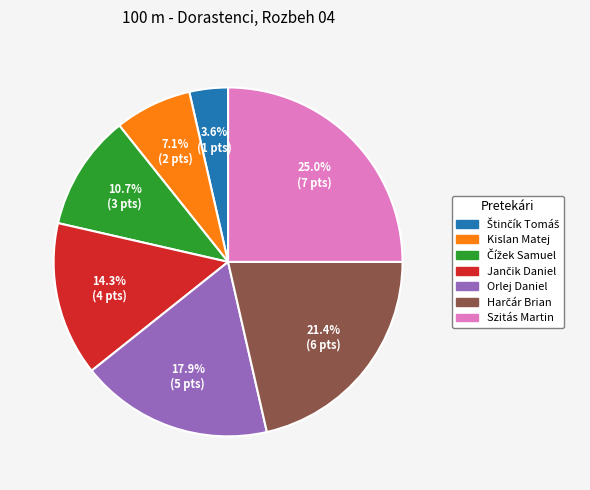

Which has a higher value, Szitás Martin or Kislan Matej?

Szitás Martin